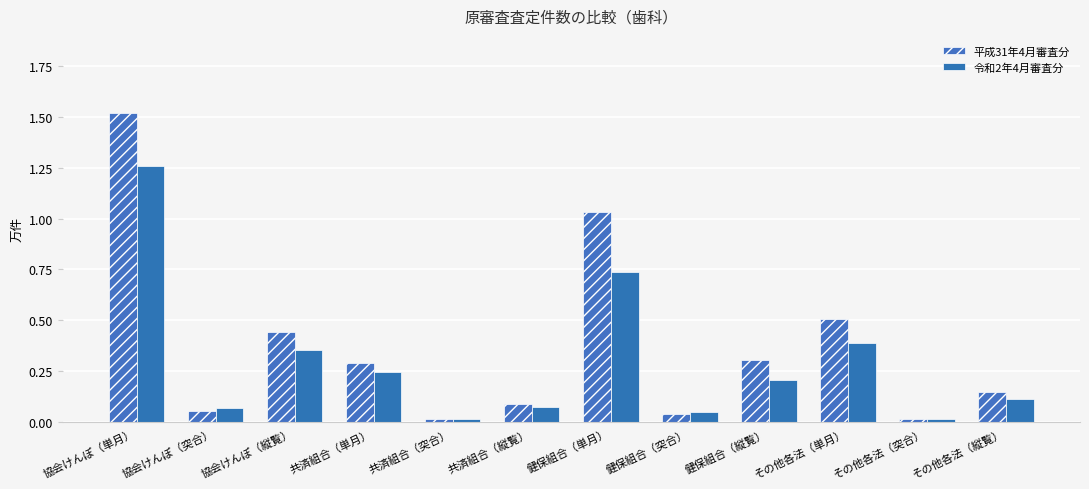

How many distinct data groups are displayed?

2